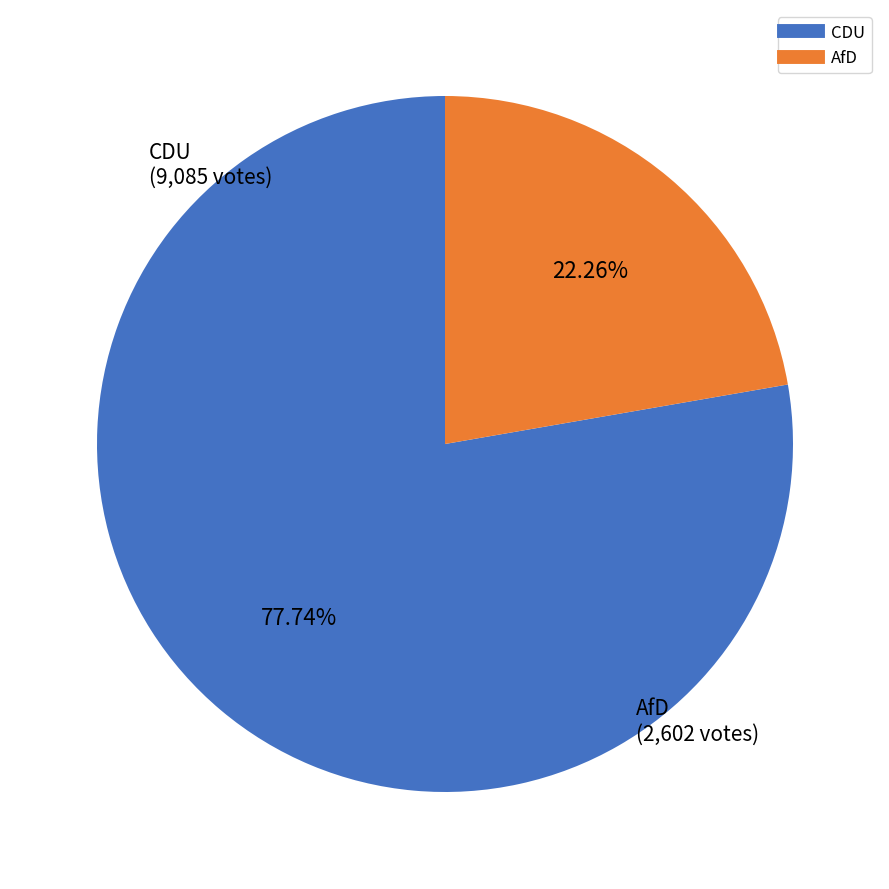

Count the number of slices in the pie.

2